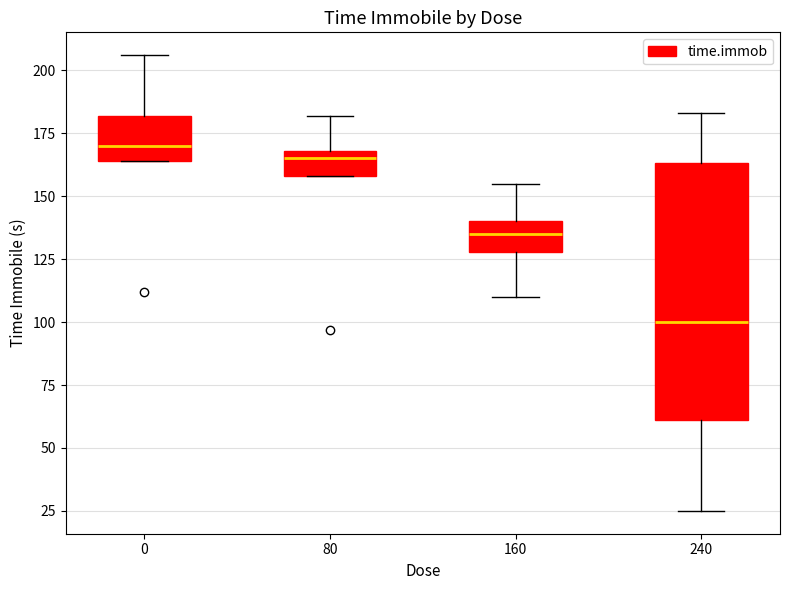

Which box has the lowest median line?

240